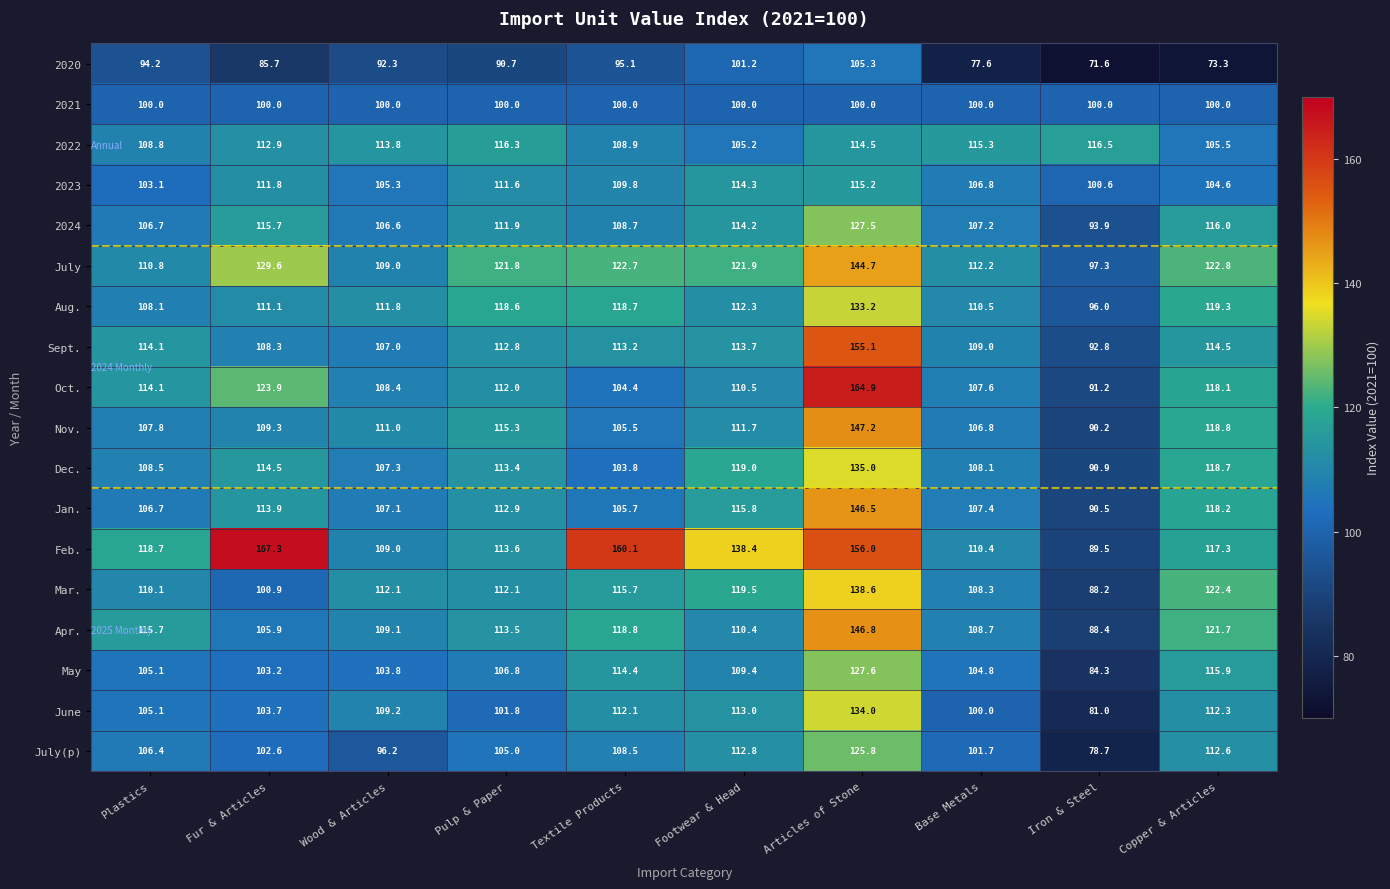

How many categories are shown in the chart?

10